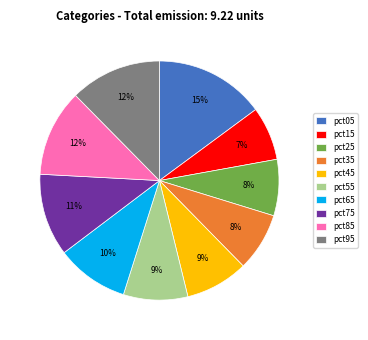

Combined, do pct65 and pct95 account for over 50%?

No